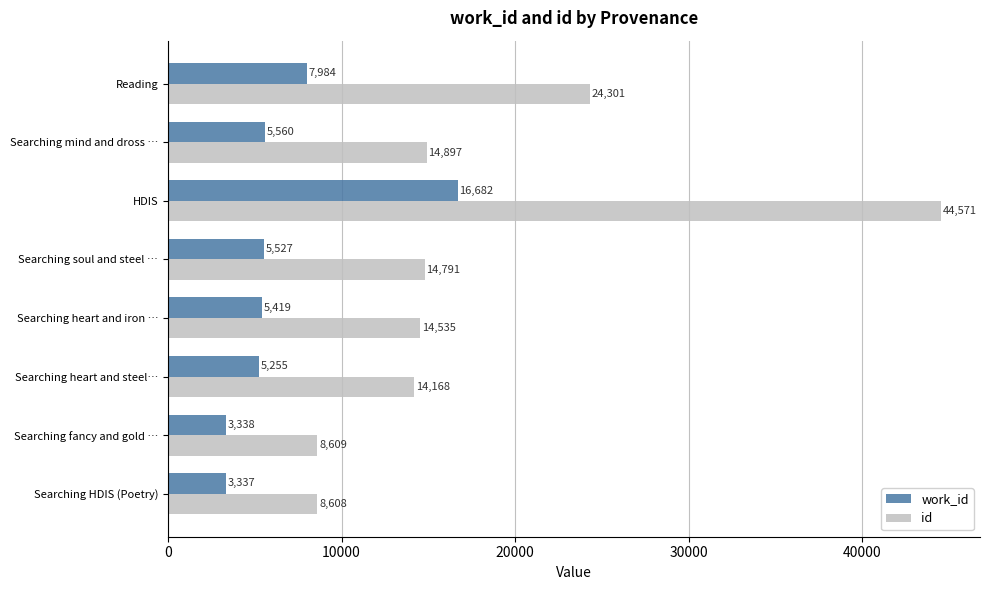

Which series has the largest total across all categories?

id